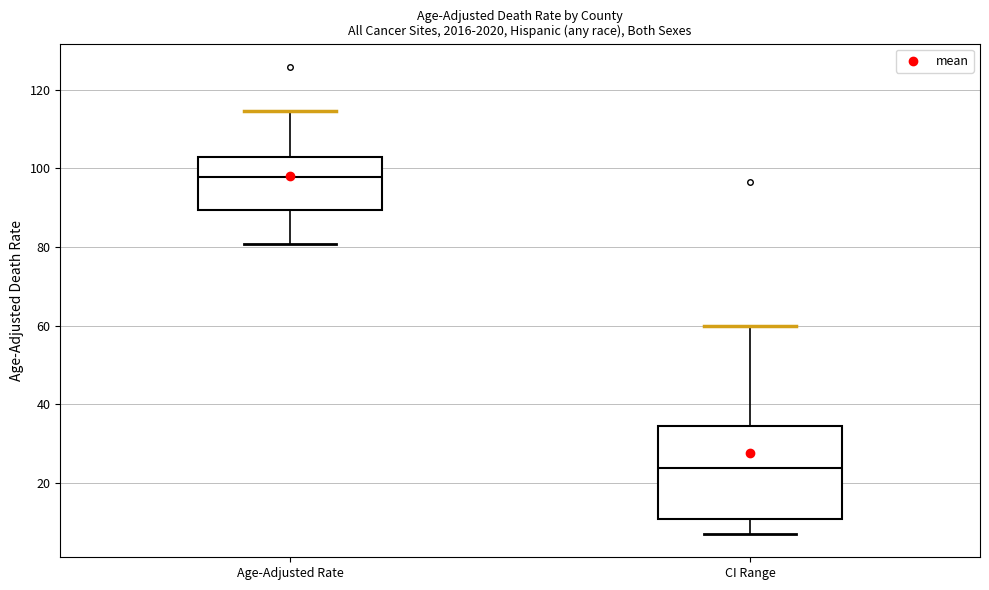

Reading left to right, transcribe this box plot: for each box, give where its median line is, the range the box spans, and where its two whiskers end, as read against the y-axis. The values are not printed on the chart, so give them approximately, as read against the axis.

Age-Adjusted Rate: median 98, box 90 to 102, whiskers 80 to 114
CI Range: median 24, box 10 to 34, whiskers 8 to 60